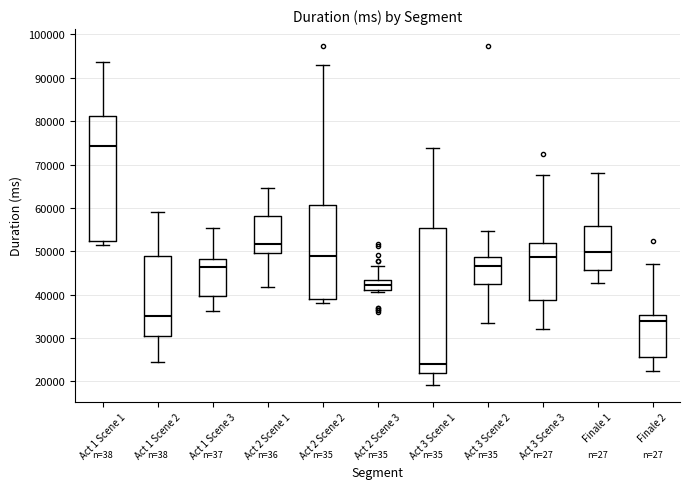

Reading left to right, read every box against the y-axis: the position of its median line, the range the box covers, and the ends of its whiskers. The values are not printed on the chart, so give them approximately, as read against the axis.

Act 1 Scene 1: median 74000, box 52000 to 81000, whiskers 52000 (just below the box's lower edge) to 94000
Act 1 Scene 2: median 35000, box 31000 to 49000, whiskers 24000 to 59000
Act 1 Scene 3: median 46000, box 40000 to 48000, whiskers 36000 to 55000
Act 2 Scene 1: median 52000, box 50000 to 58000, whiskers 42000 to 65000
Act 2 Scene 2: median 49000, box 39000 to 61000, whiskers 38000 to 93000
Act 2 Scene 3: median 42000, box 41000 to 43000, whiskers 41000 (just below the box's lower edge) to 47000
Act 3 Scene 1: median 24000, box 22000 to 55000, whiskers 19000 to 74000
Act 3 Scene 2: median 47000, box 42000 to 49000, whiskers 33000 to 55000
Act 3 Scene 3: median 49000, box 39000 to 52000, whiskers 32000 to 68000
Finale 1: median 50000, box 46000 to 56000, whiskers 43000 to 68000
Finale 2: median 34000, box 26000 to 35000, whiskers 23000 to 47000